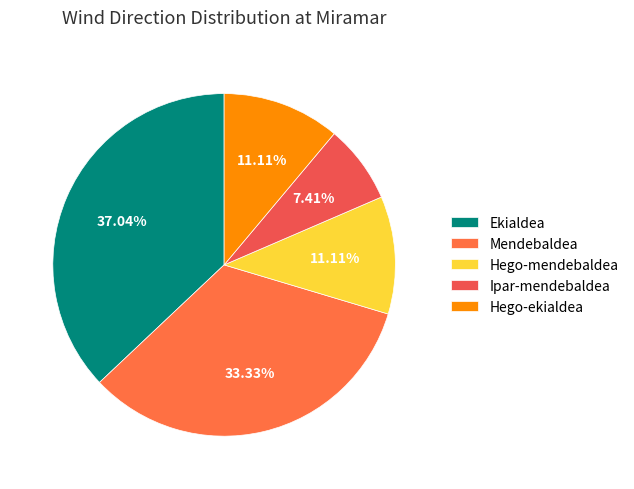

How much of the chart is everything except Hego-mendebaldea?

88.9%